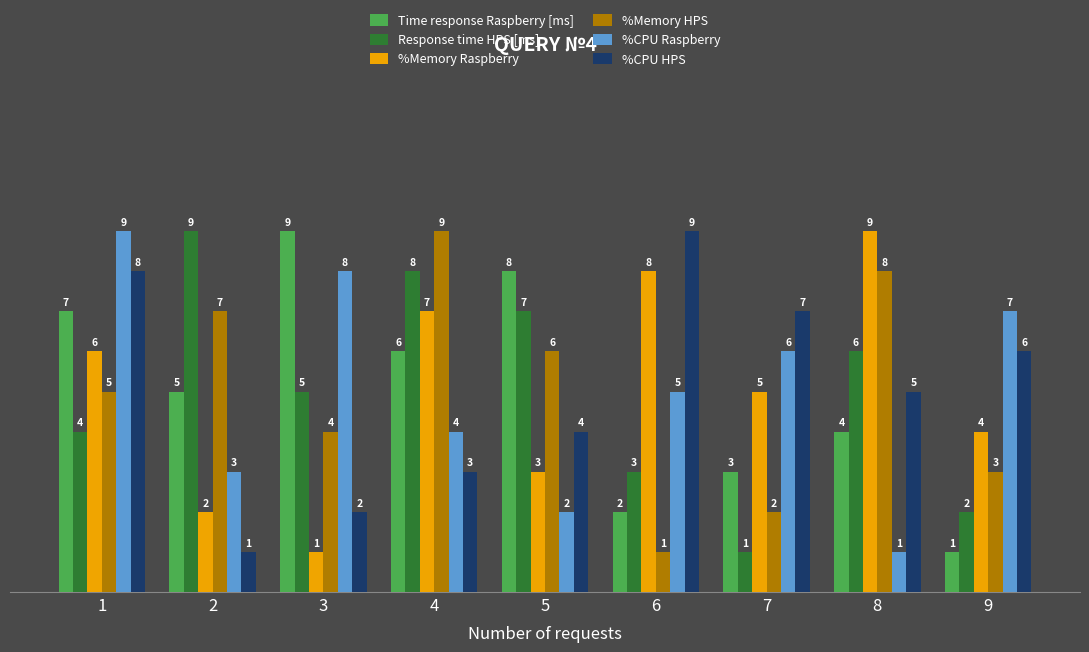

Read the Time response Raspberry [ms] value at 6.

2